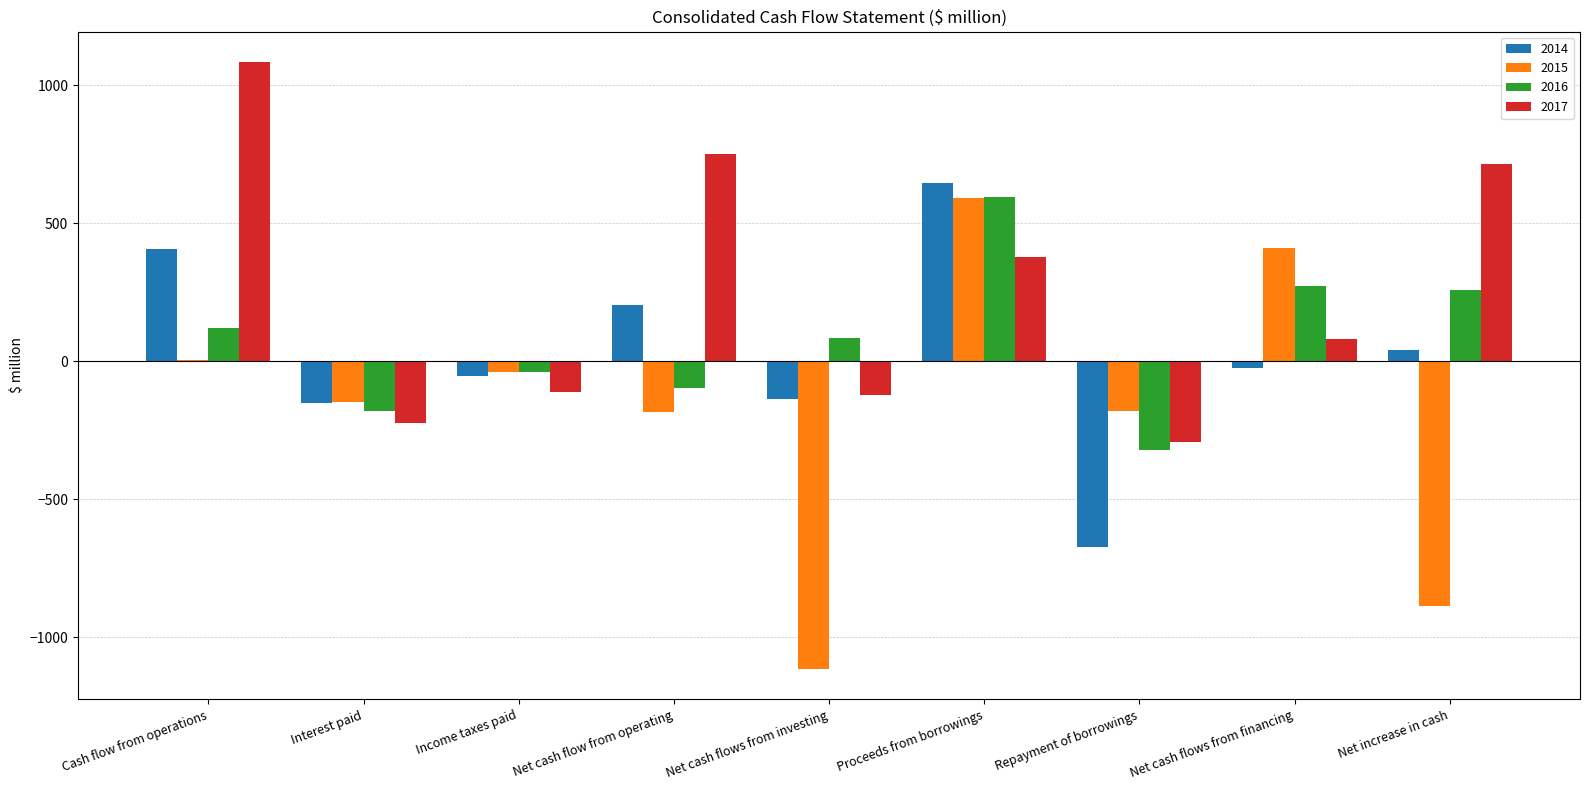

Read the 2016 value at Net cash flows from financing, to the nearest 10.

270